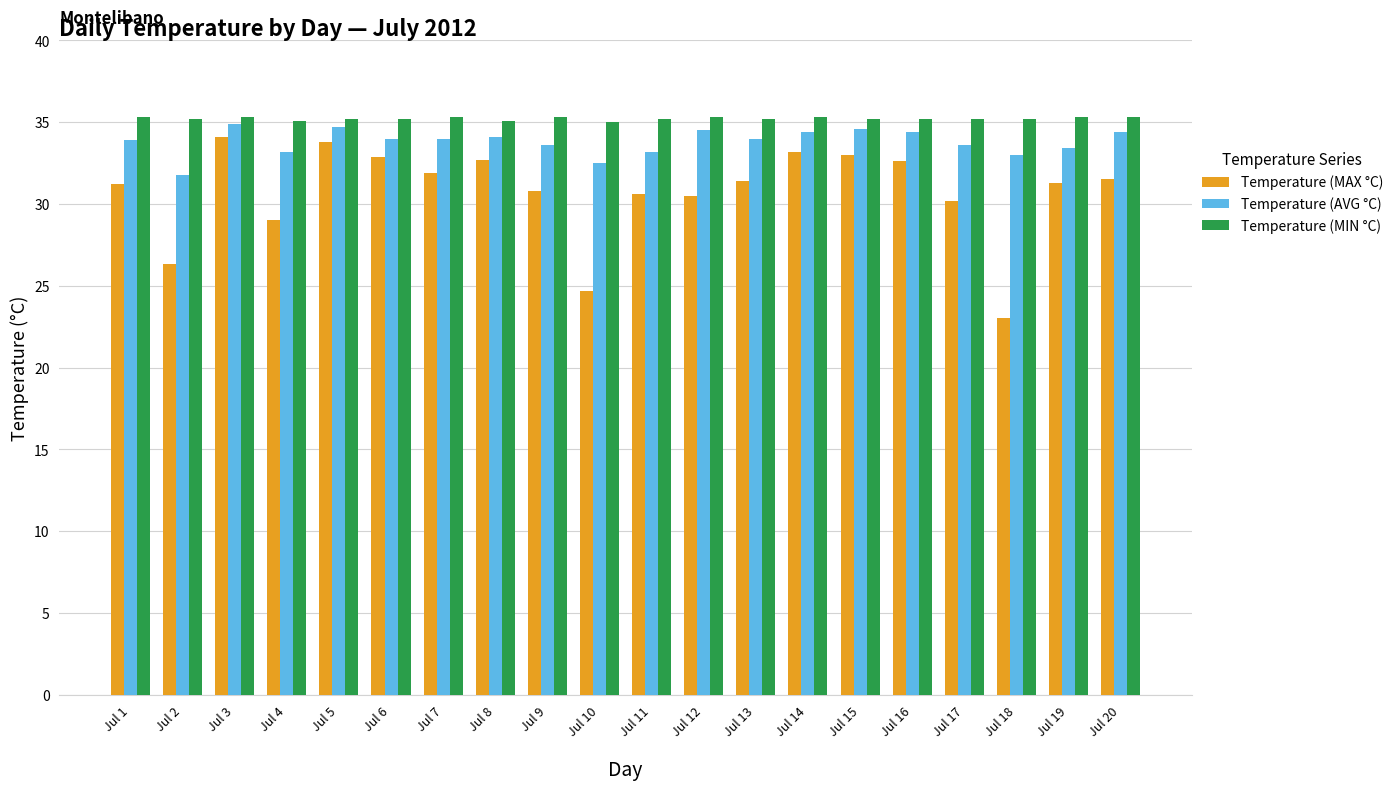

List the series in order of their peak value, highest first.

Temperature (MIN °C), Temperature (AVG °C), Temperature (MAX °C)